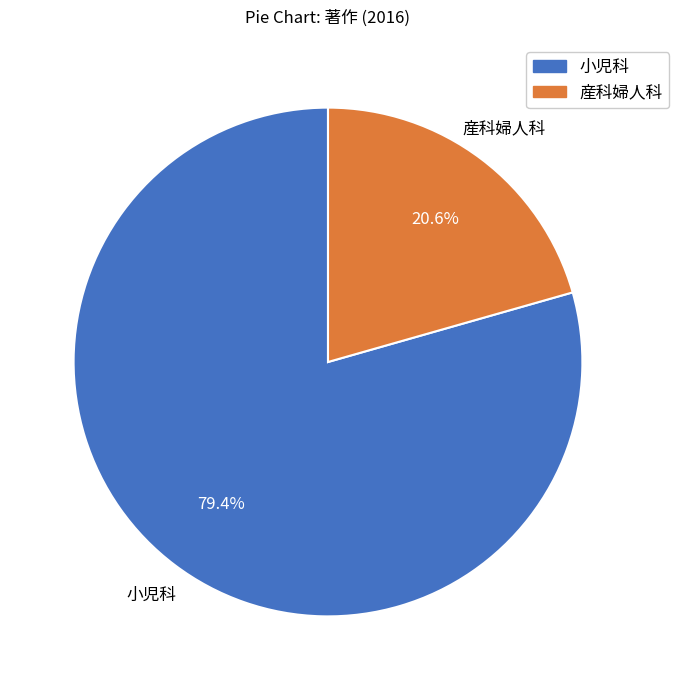

How many slices are in this pie chart?

2